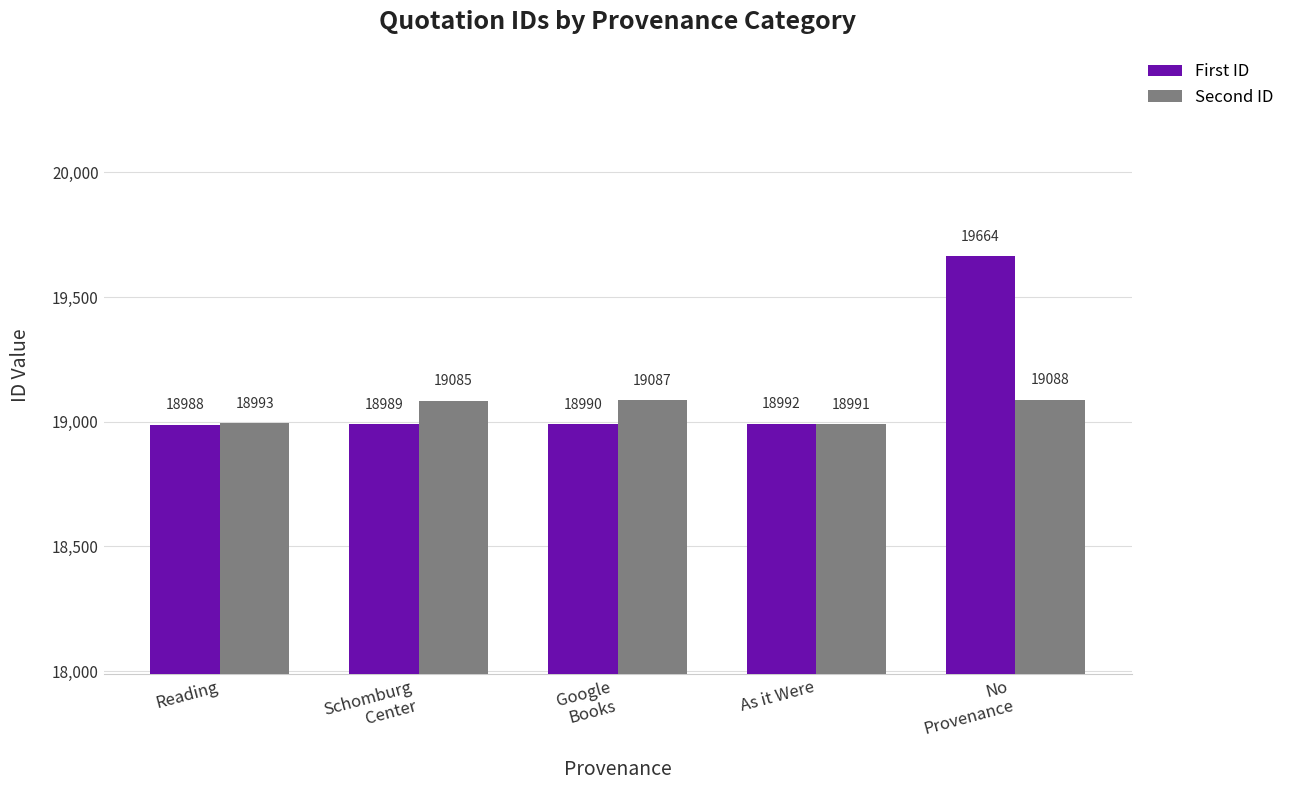

What are all the series names shown in the legend?

First ID, Second ID